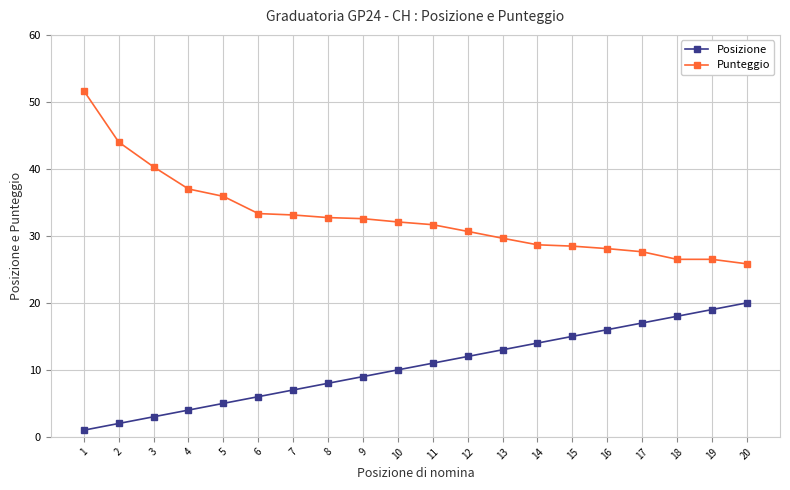

What is the sum of the Punteggio values at 19 and 8?

59.2